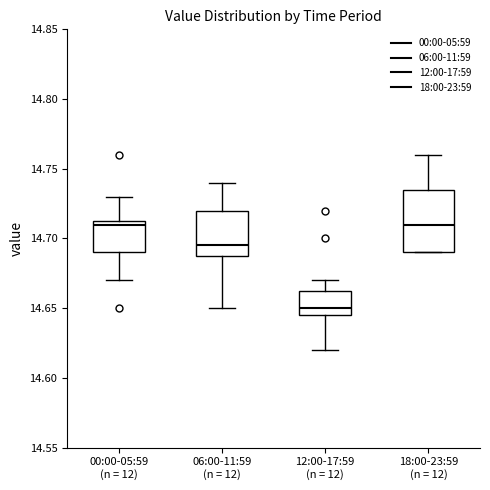

Comparing the boxes themselves (not the whiskers), which one is the tallest?

18:00-23:59 (n = 12)